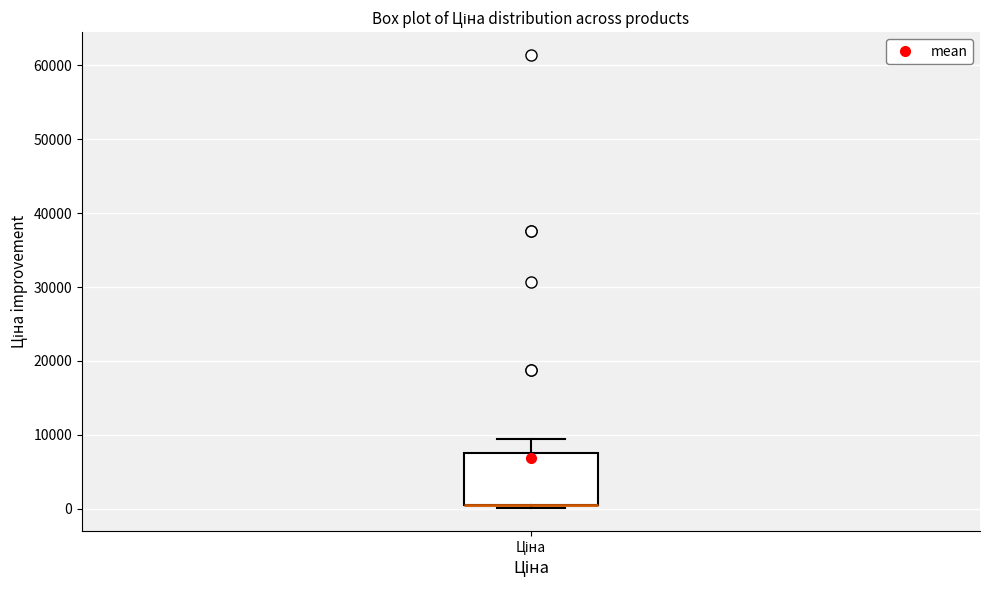

Transcribe this box plot: give where the median line is, the range the box spans, and where the two whiskers end, as read against the y-axis. The values are not printed on the chart, so give them approximately, as read against the axis.

median 1000 (drawn on the box's lower edge), box 1000 to 8000, whiskers 0 to 9000